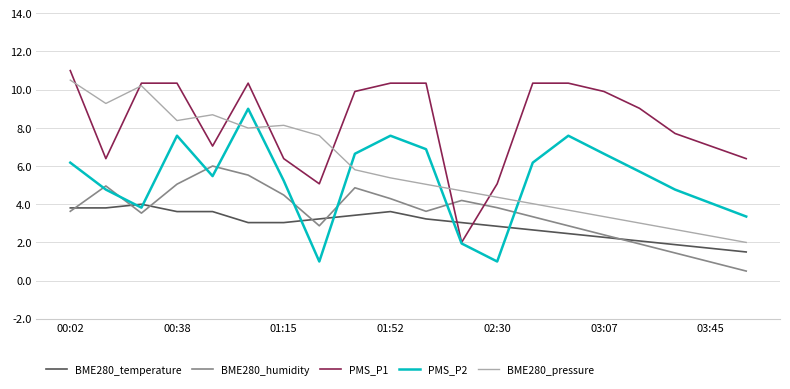

Which series has the largest total across all categories?

PMS_P1